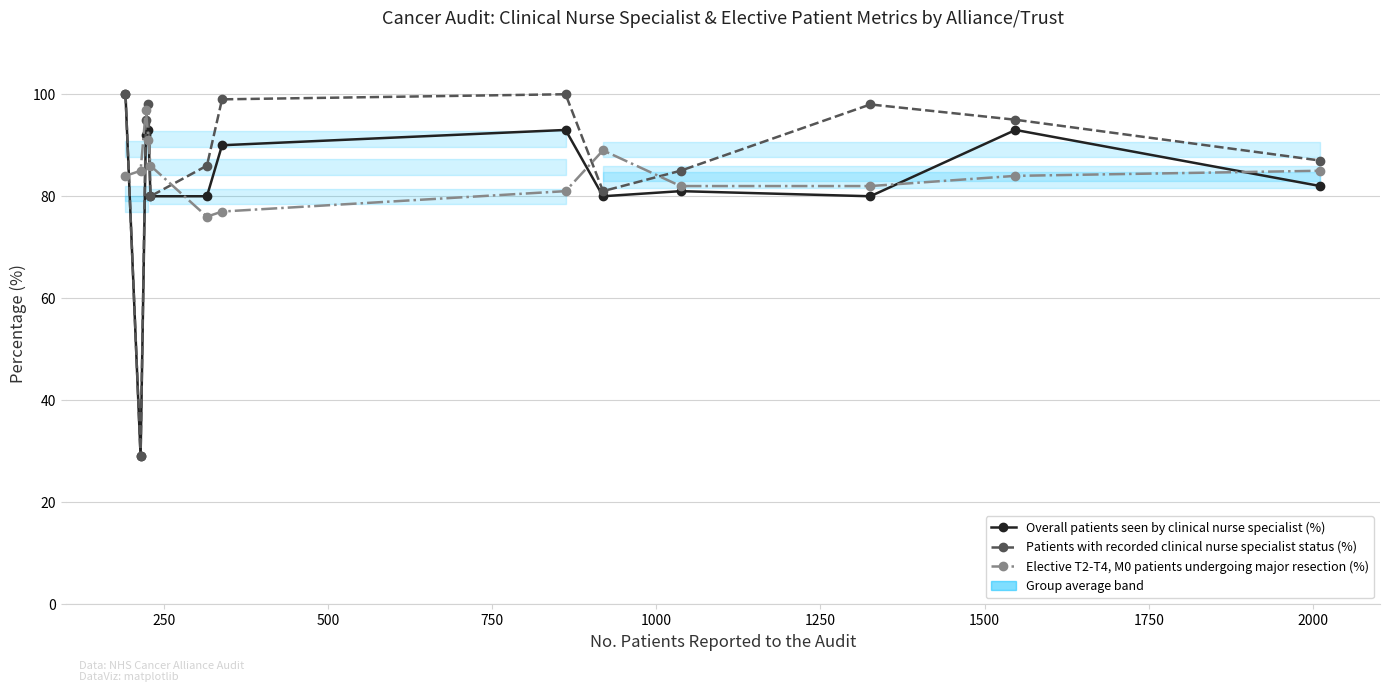

The value of Elective T2-T4, M0 patients undergoing major resection (%) at 1500 is 30. True or false?

False